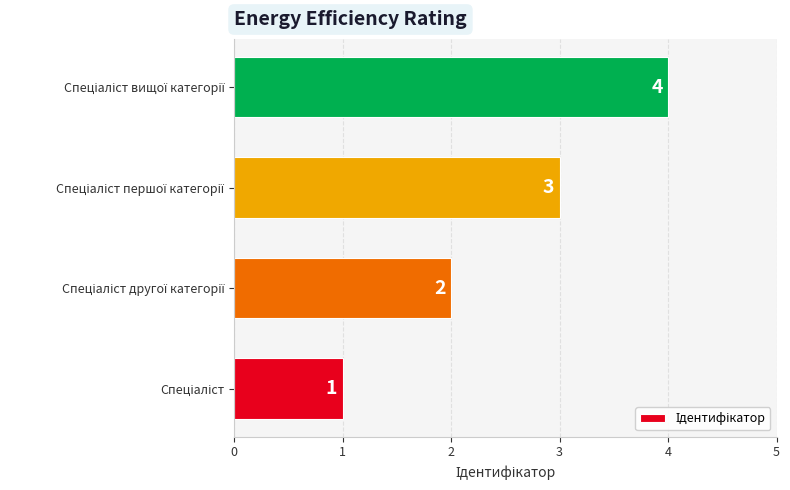

What is the sum of all values?

10